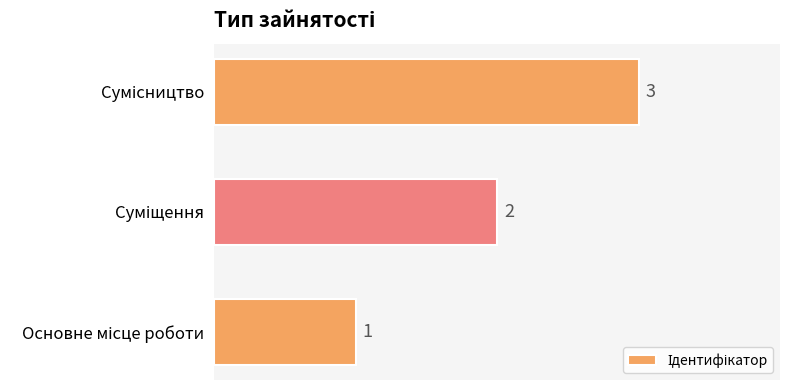

What is the maximum value shown in the chart?

3